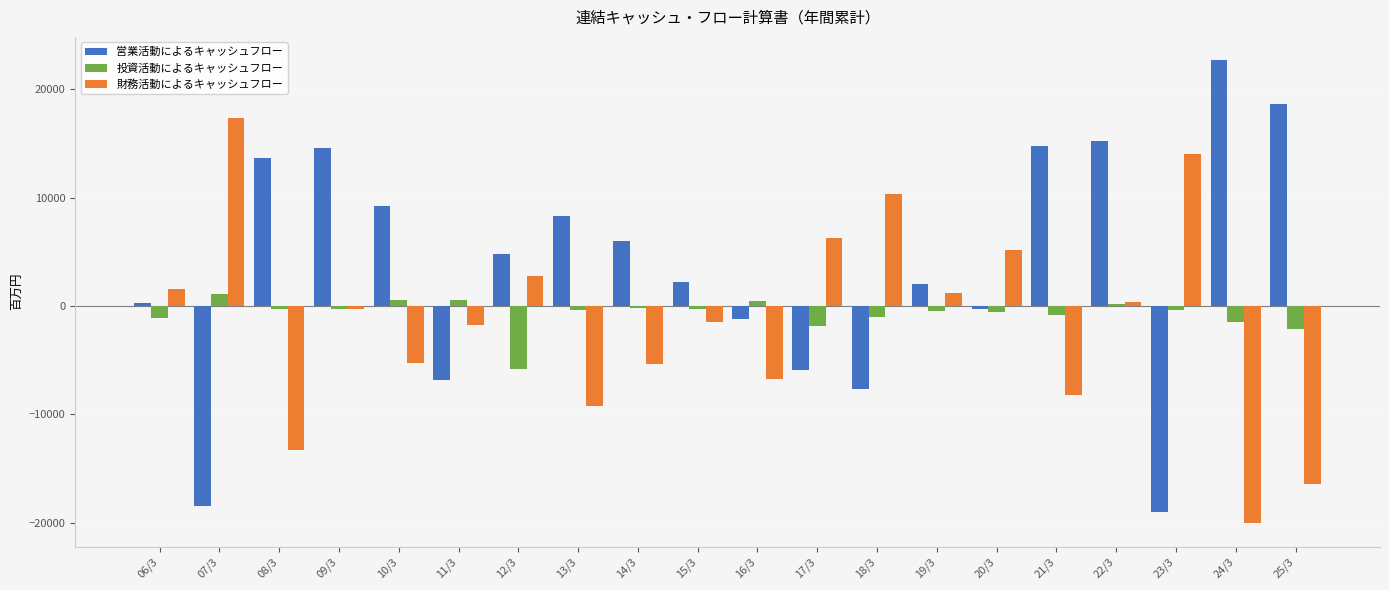

At which label does 財務活動によるキャッシュフロー reach its peak?

07/3